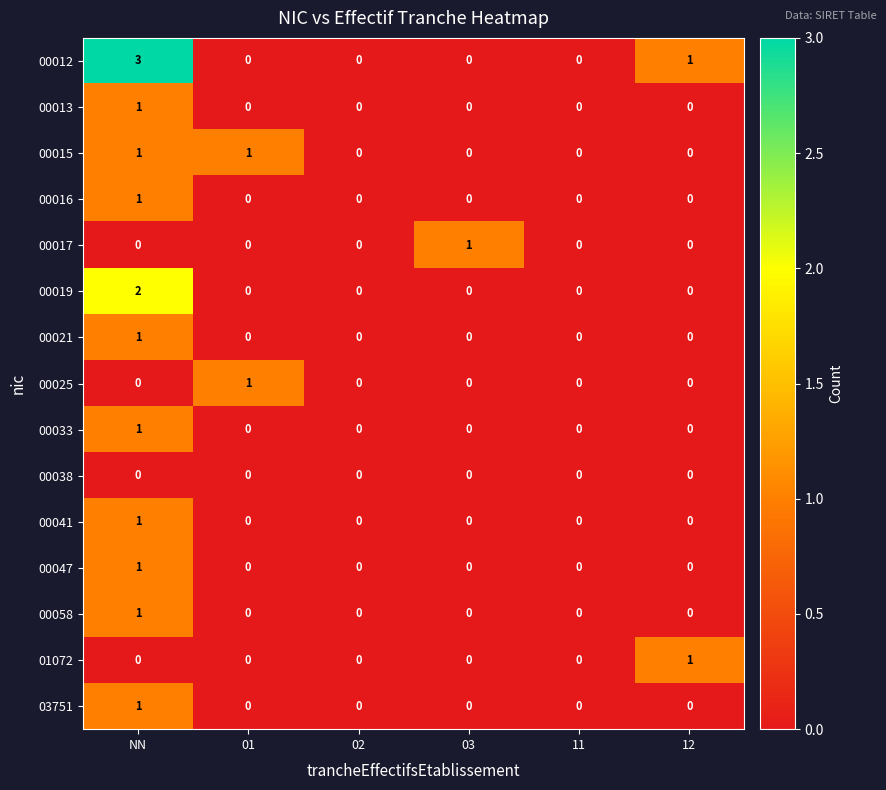

Is it true that 00016 equals -1 at 11?

False